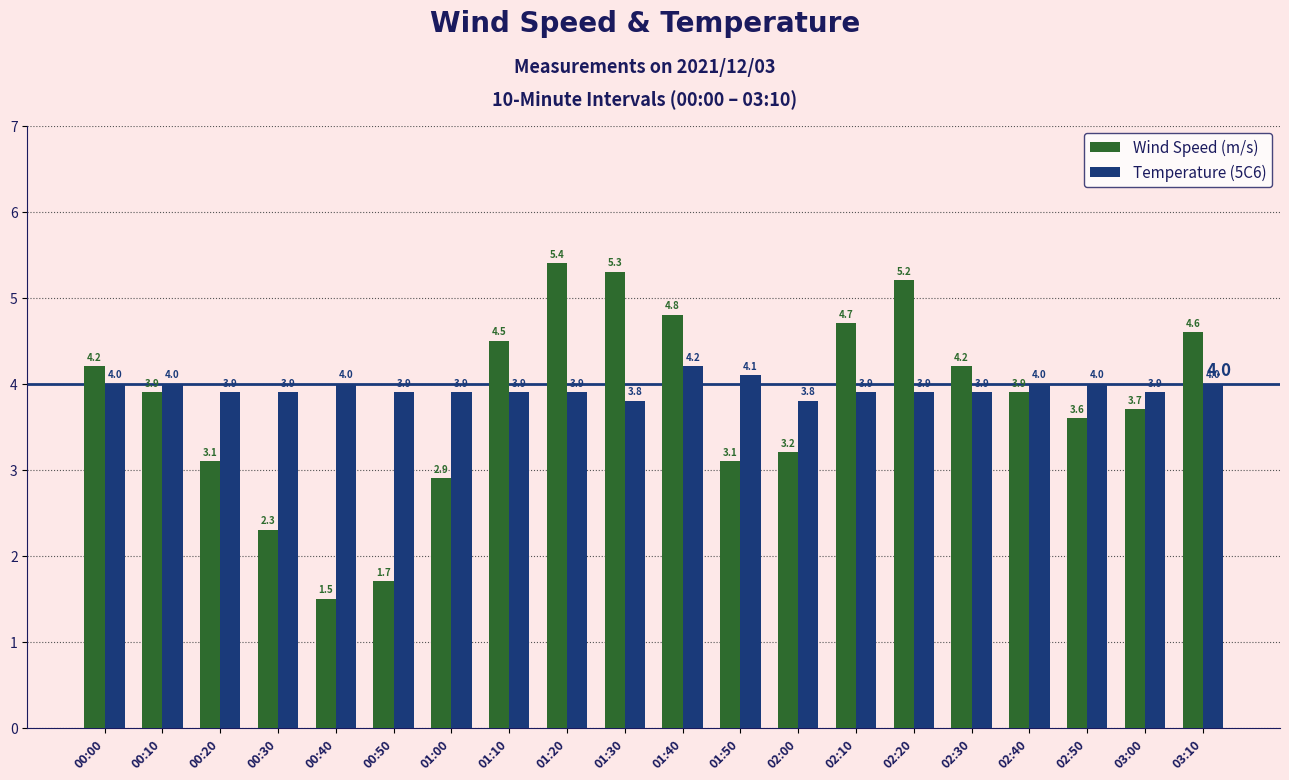

What is the label of the 20th bar from the right?

00:00